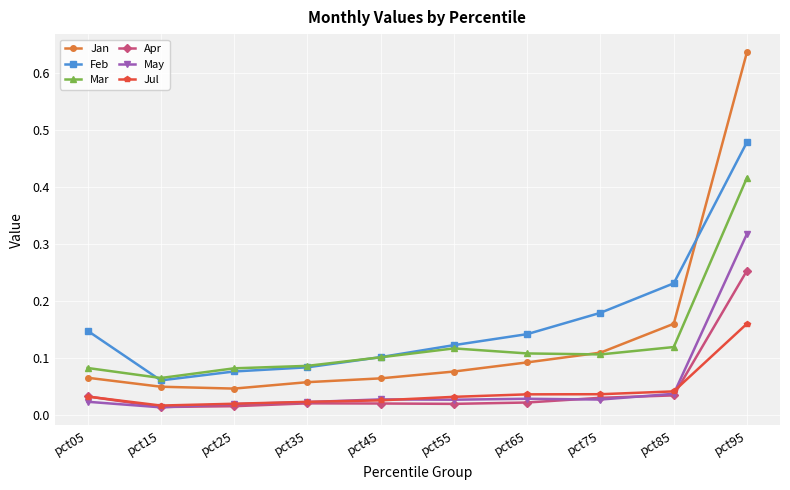

Which series has the widest spread of values?

Jan